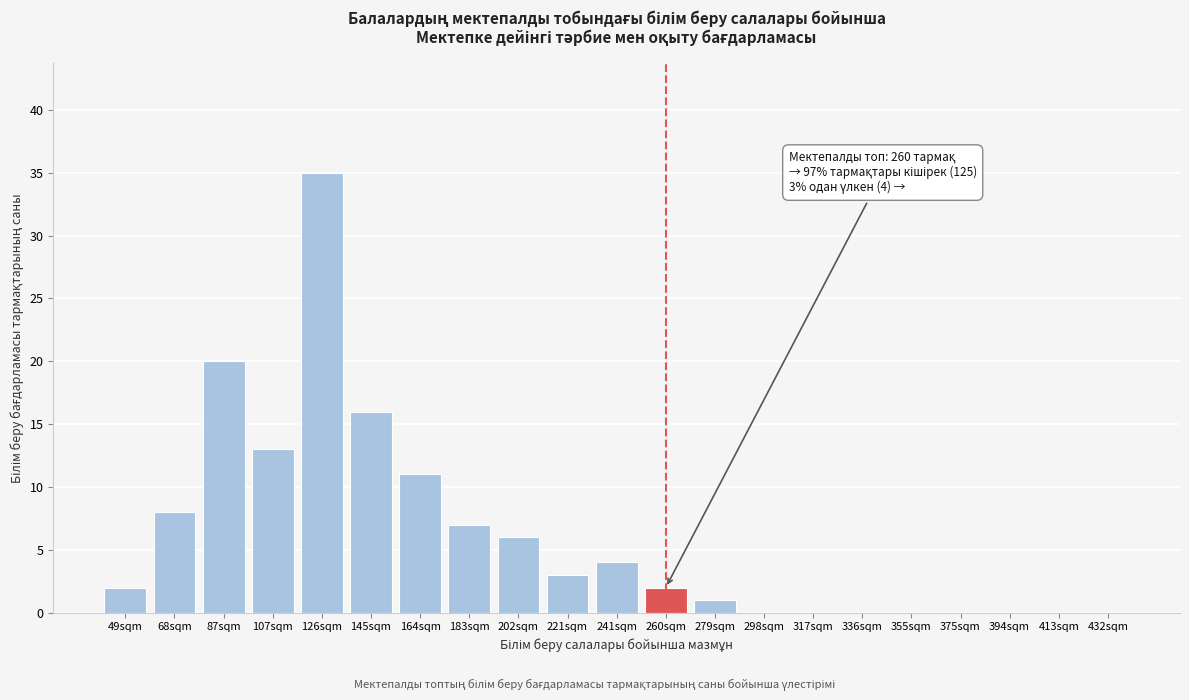

Reading left to right, what are all the values shown in this chart?

49sqm=2	68sqm=8	87sqm=20	107sqm=13	126sqm=35	145sqm=16	164sqm=11	183sqm=7	202sqm=6	221sqm=3	241sqm=4	260sqm=2	279sqm=1	298sqm=0	317sqm=0	336sqm=0	355sqm=0	375sqm=0	394sqm=0	413sqm=0	432sqm=0